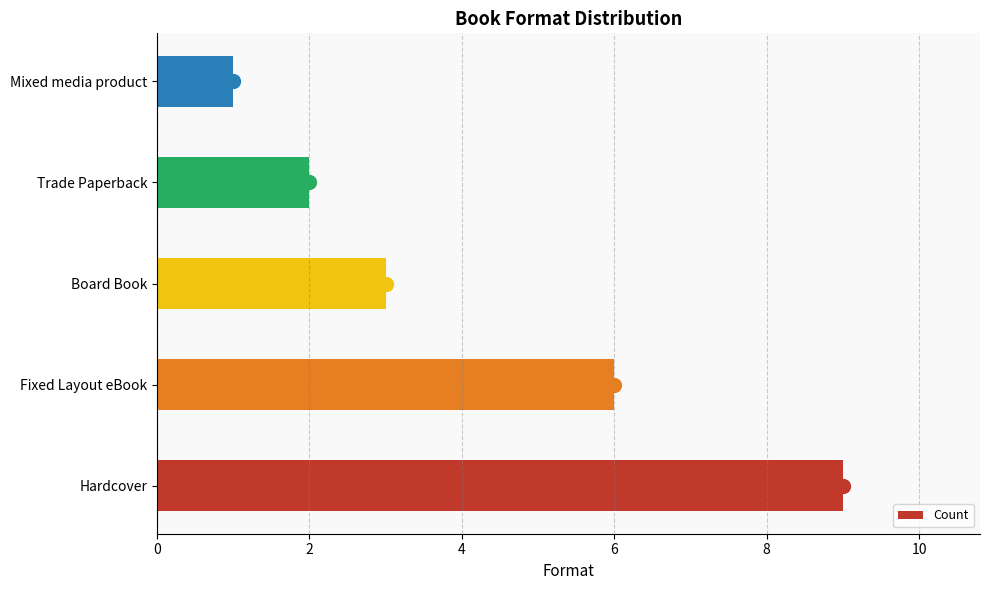

What is the difference between the second highest and second lowest values?

4